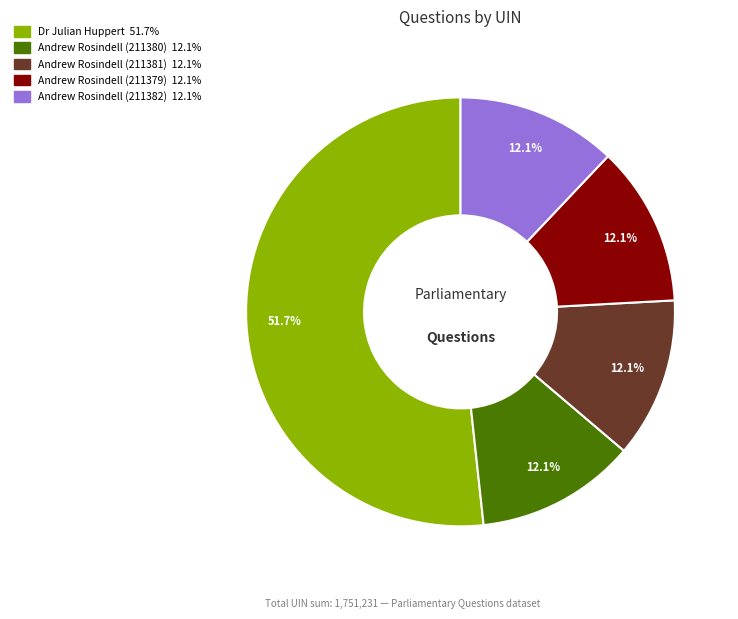

Does Andrew Rosindell (211379) account for over 50% of the chart?

No